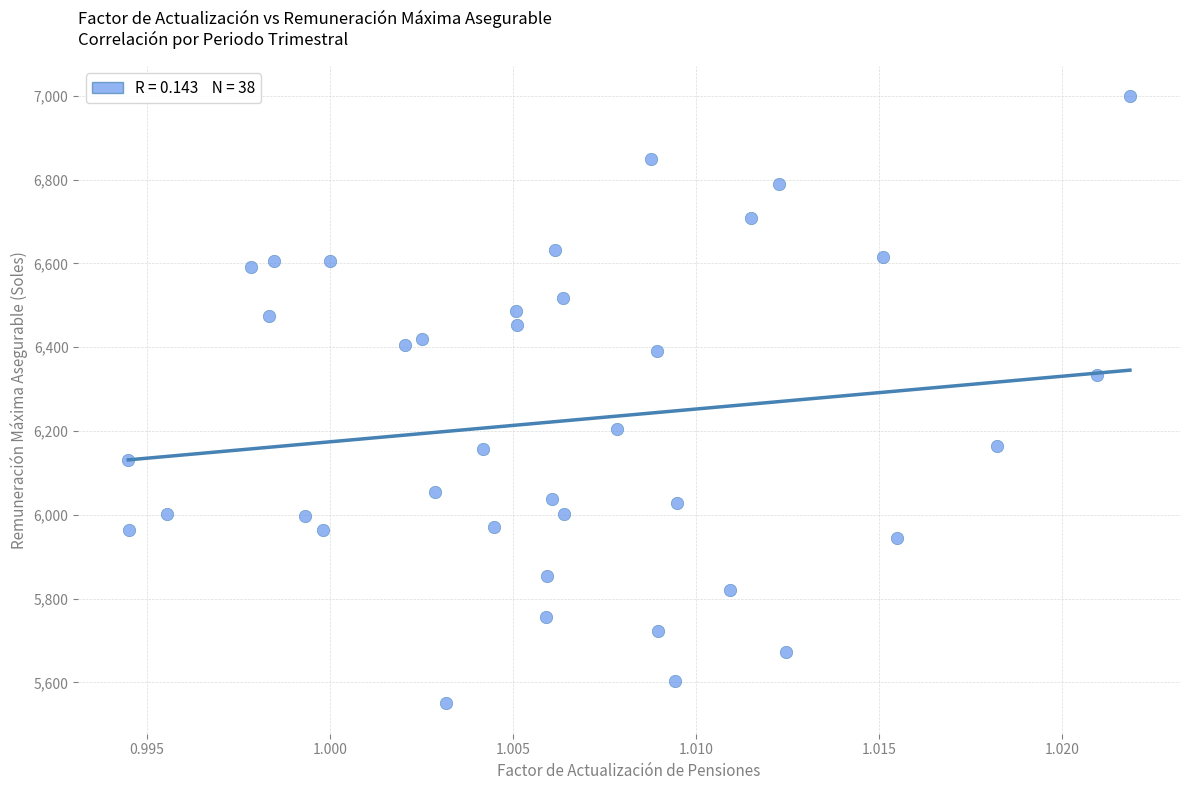

What is the range of Y values (max minus min)?

1449.3